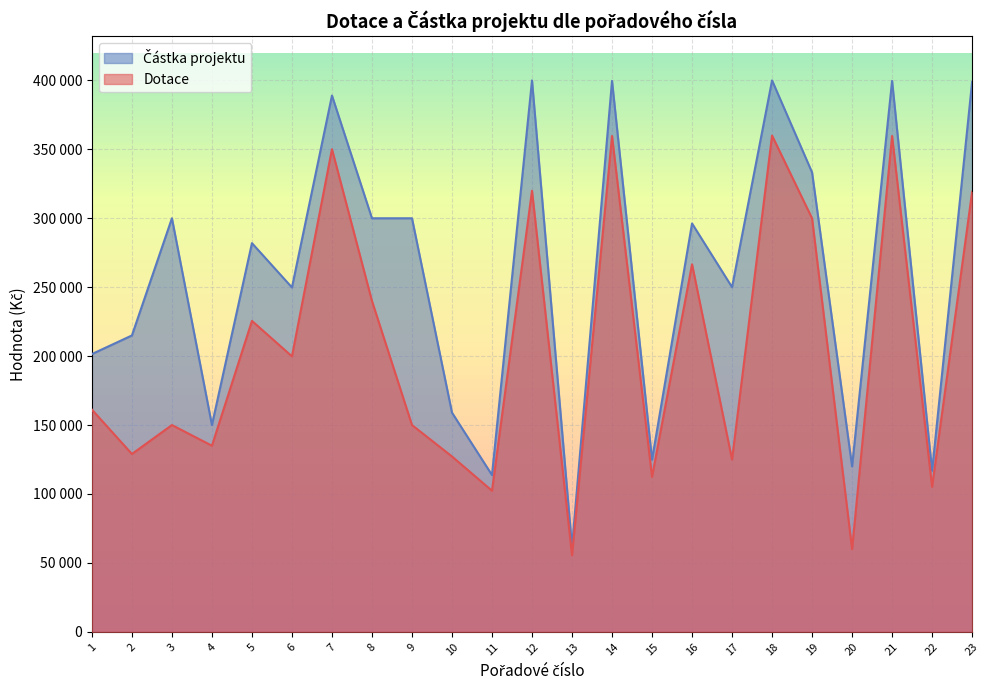

What value does the Částka projektu series have at 2, to the nearest 50?

215000